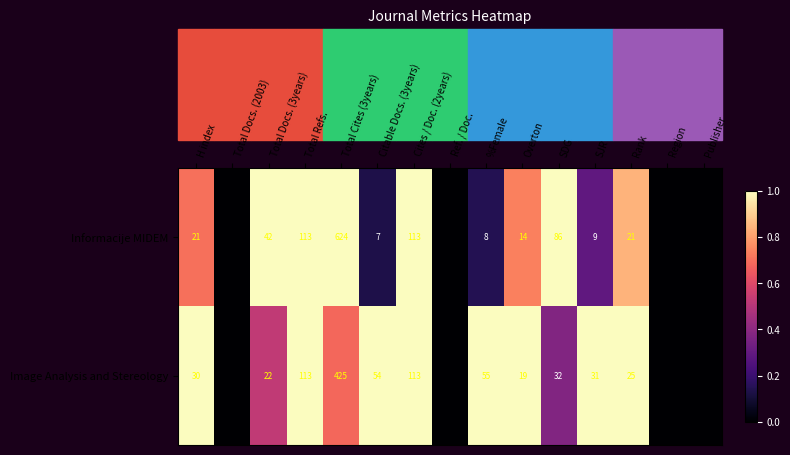

The value of Image Analysis and Stereology at SDG is 46. True or false?

False